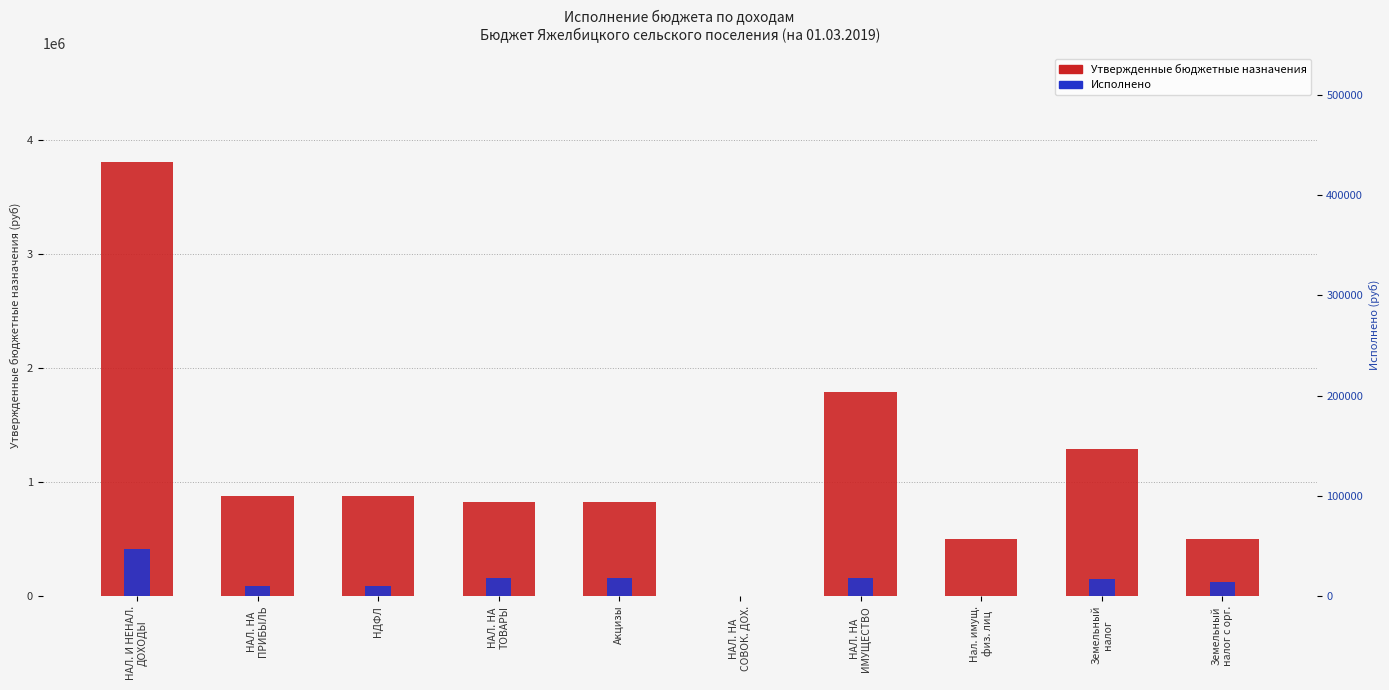

Where does the Утвержденные бюджетные назначения series first go above 880000?

НАЛ. И НЕНАЛ.
ДОХОДЫ